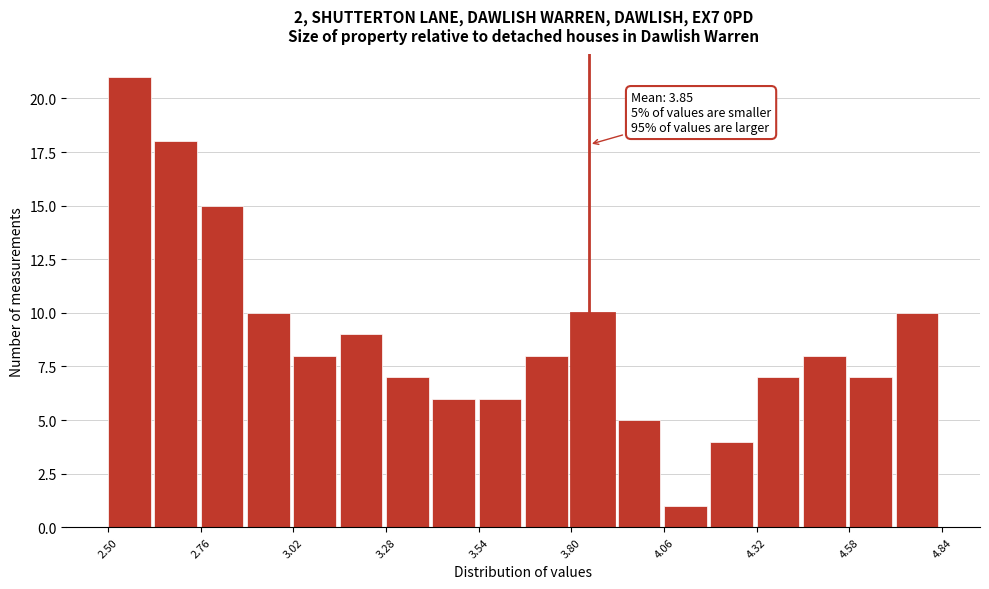

Read against the x-axis, roughly where is the centre of the tallest bar?

2.55